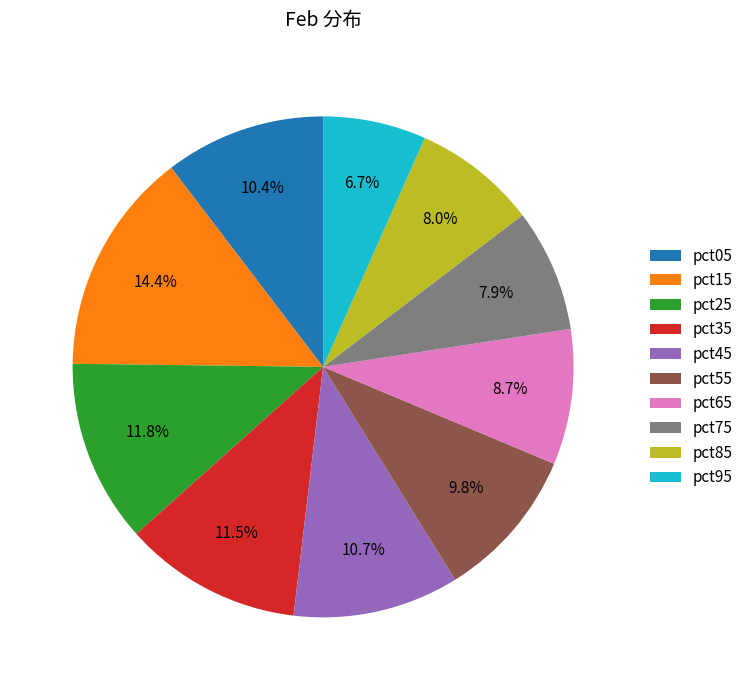

What is the smallest slice in the pie chart?

pct95